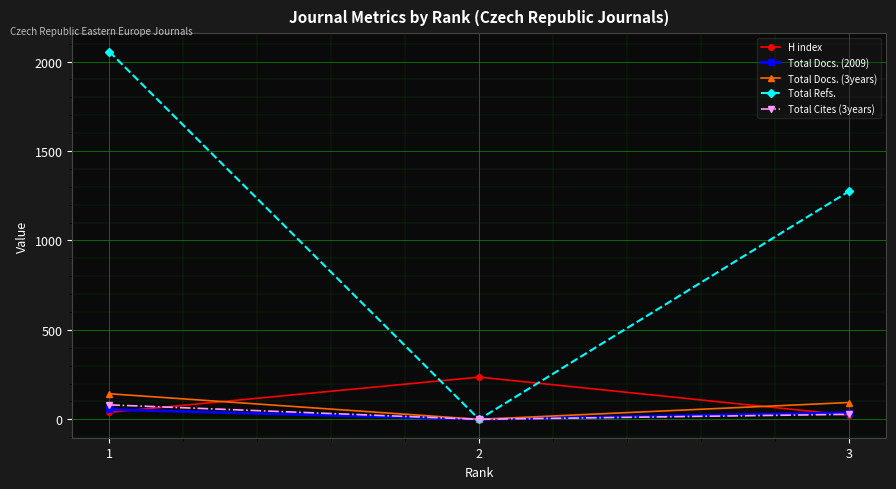

Does the chart display data point markers on the line(s)?

Yes